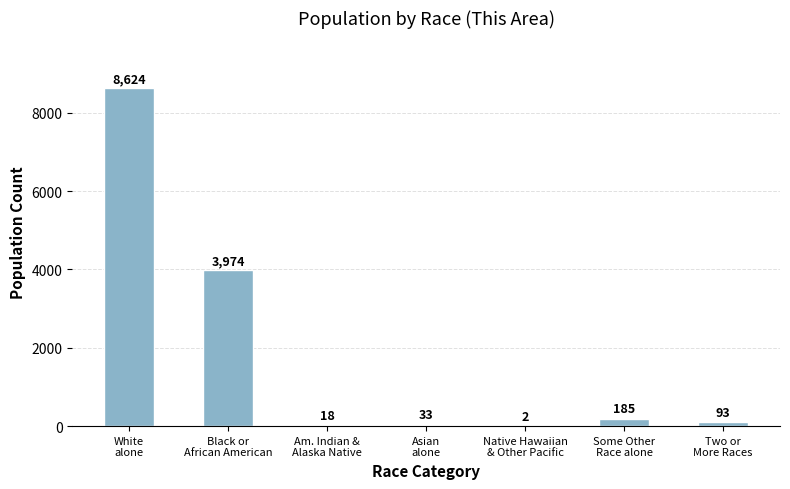

What is the sum of all values?

12929